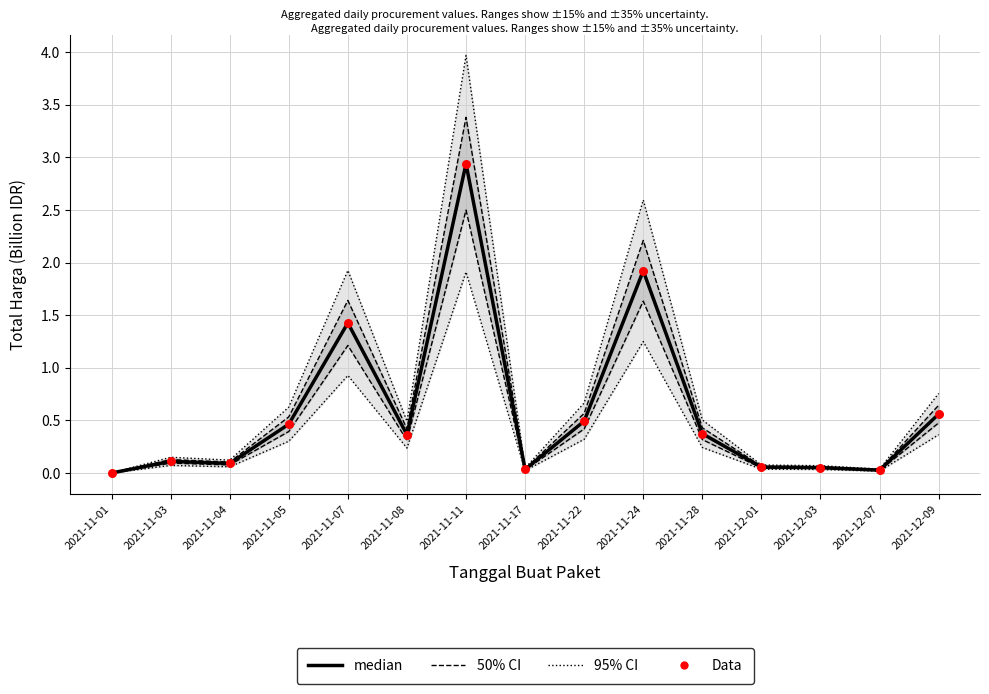

What is the total value across all series at 2021-11-05?

2.1